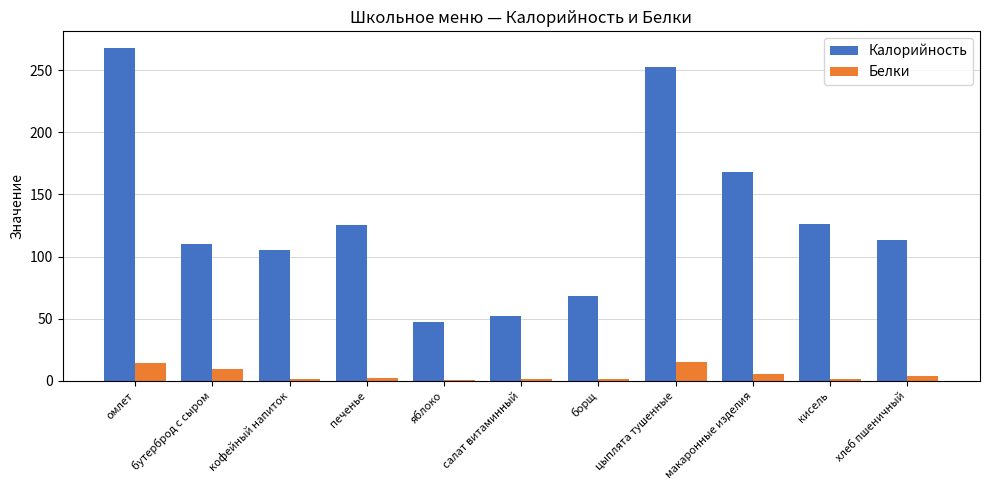

Count the number of categories in the chart.

11